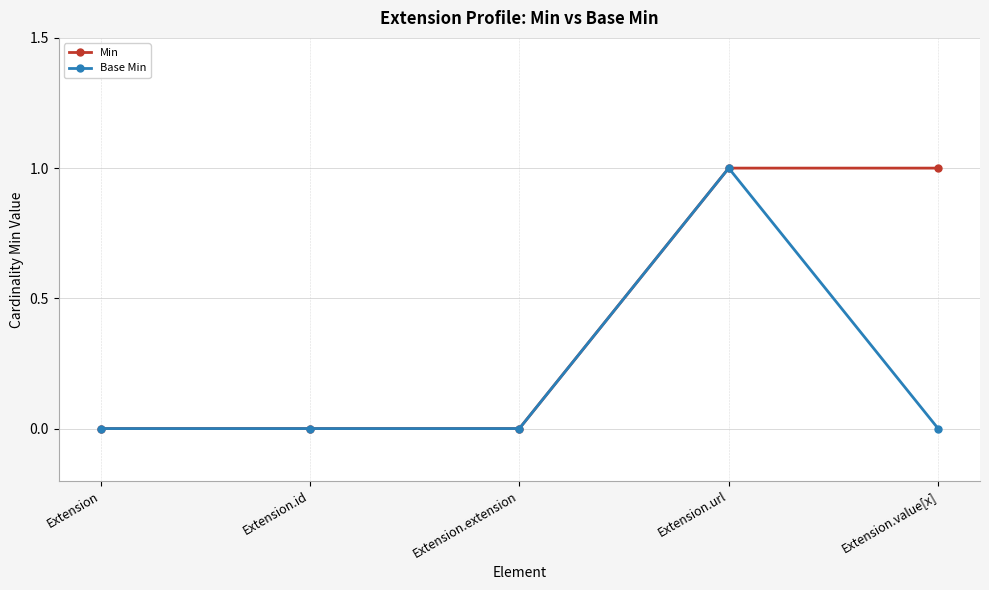

At which category is the sum across all series the highest?

Extension.url